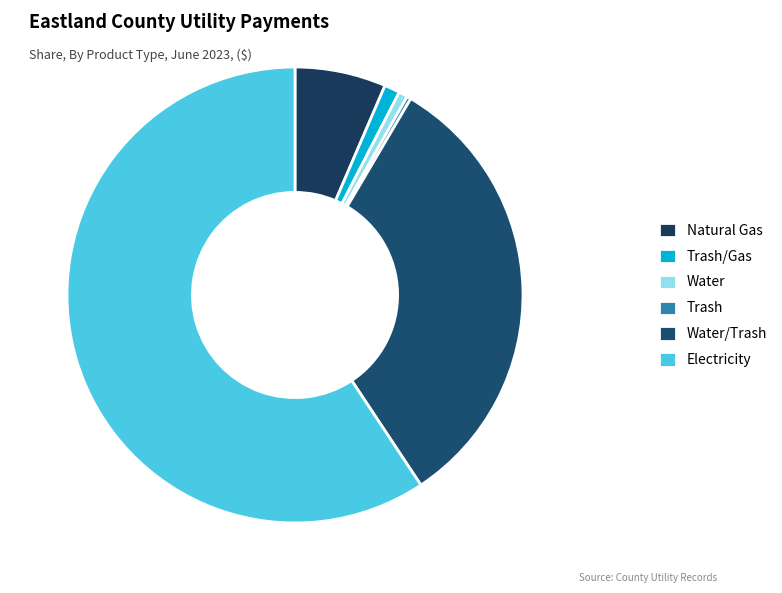

True or false: Water/Trash accounts for 32% of the total.

True